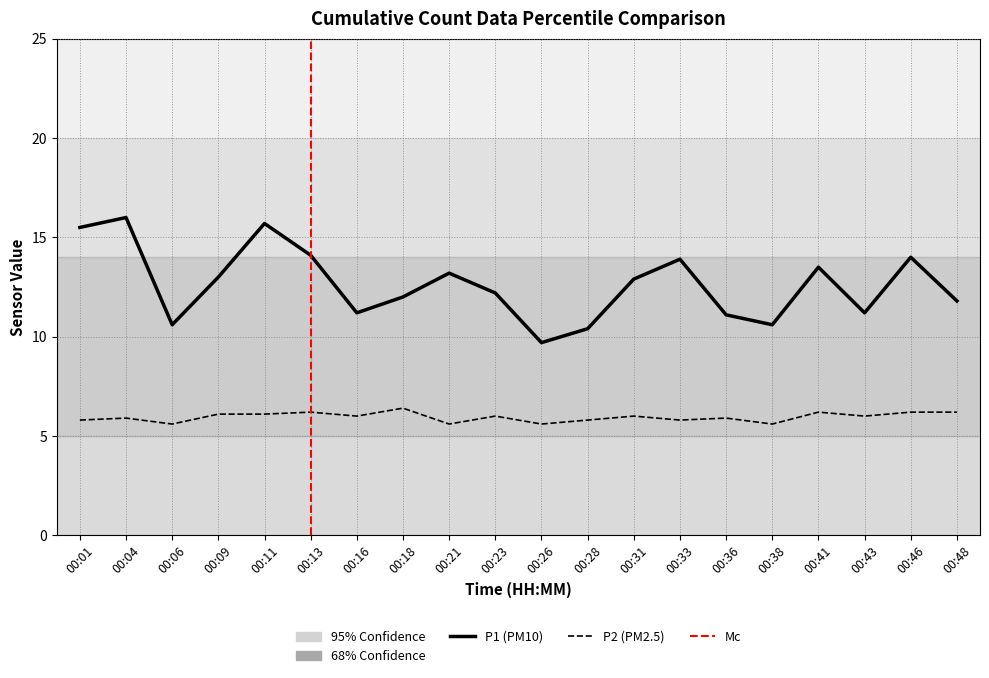

True or false: P2 and P1 intersect in this chart.

False